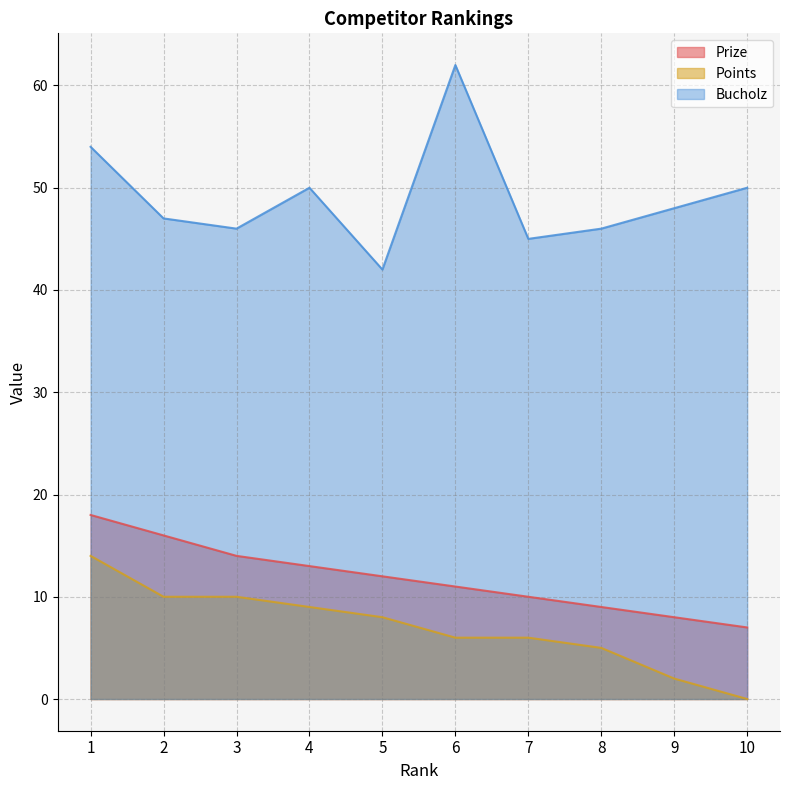

Is it true that Prize equals 16 at 2?

True